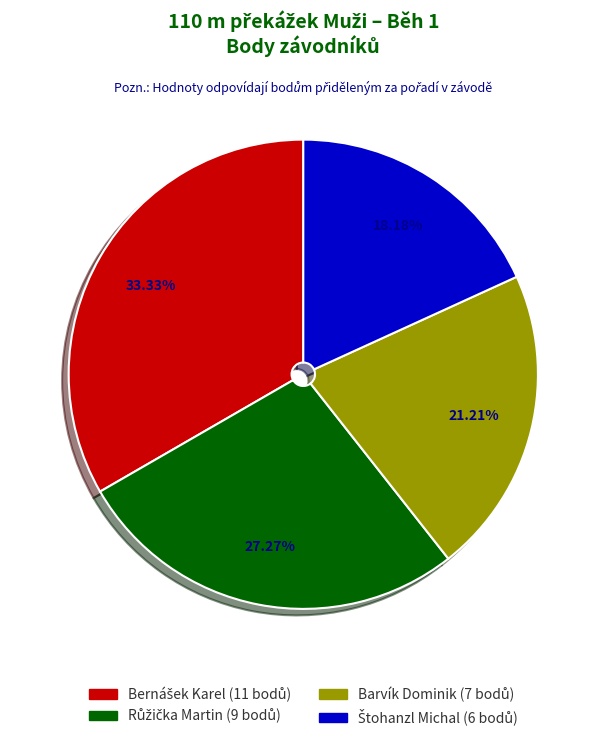

What portion of the pie excludes Barvík Dominik?

78.8%